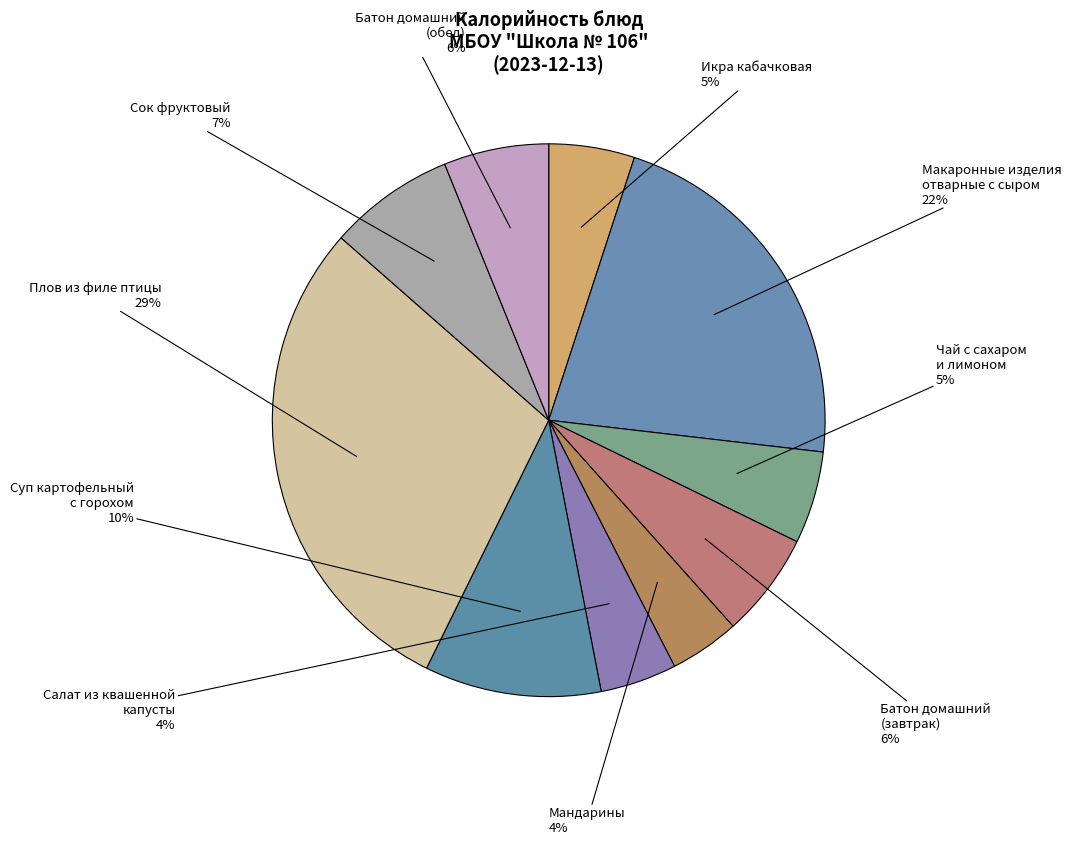

How many slices are in this pie chart?

10